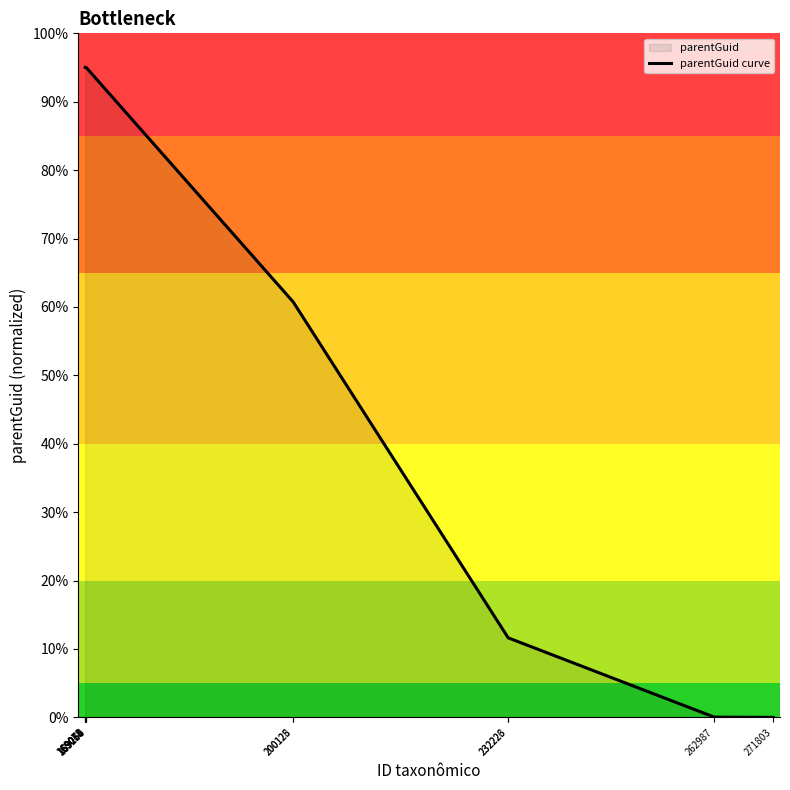

Where is the data nearest to the value 47?

200128